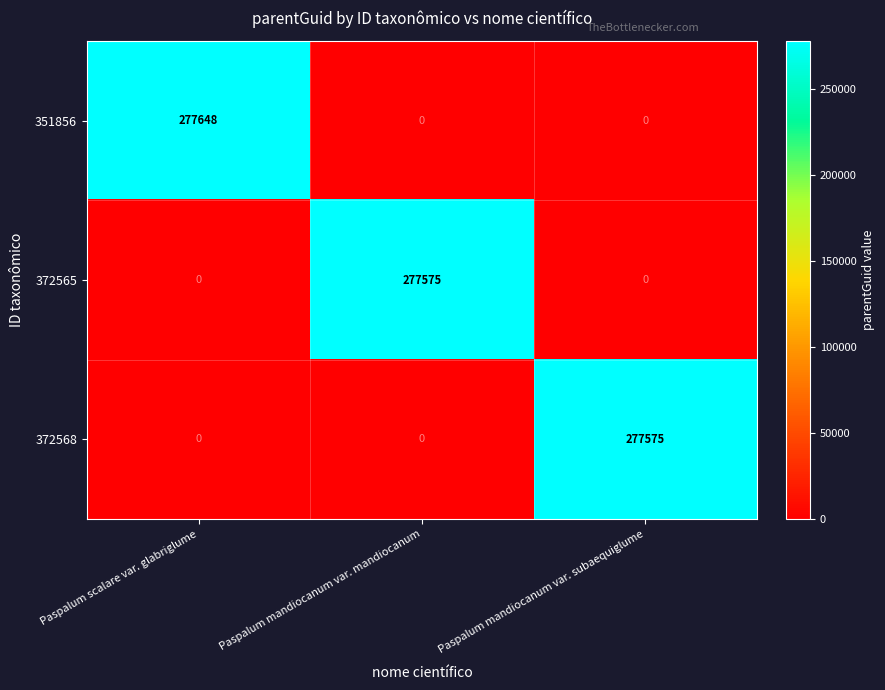

What is the total value across all series at Paspalum mandiocanum var. mandiocanum?

277575